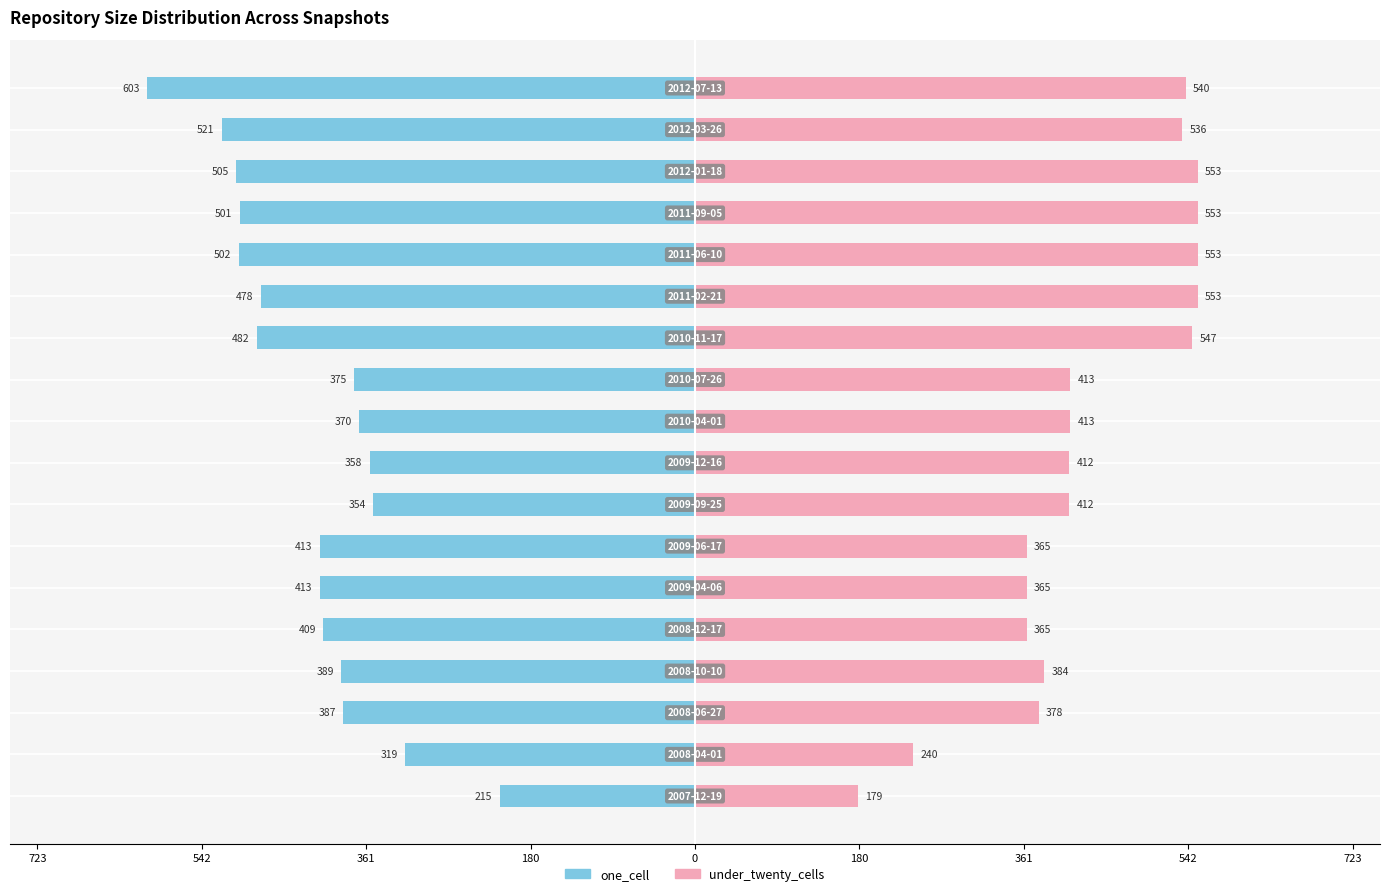

Reading left to right, list all the values displayed in this chart.

one_cell: -215	-319	-387	-389	-409	-413	-413	-354	-358	-370	-375	-482	-478	-502	-501	-505	-521	-603
under_twenty_cells: 179	240	378	384	365	365	365	412	412	413	413	547	553	553	553	553	536	540